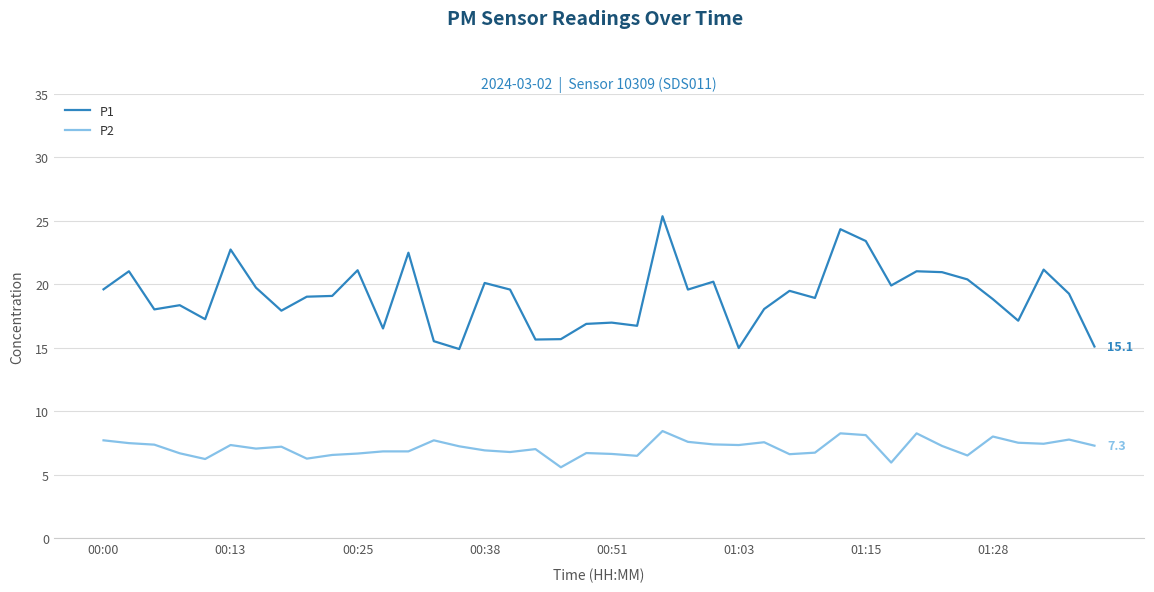

True or false: P2 and P1 intersect in this chart.

False